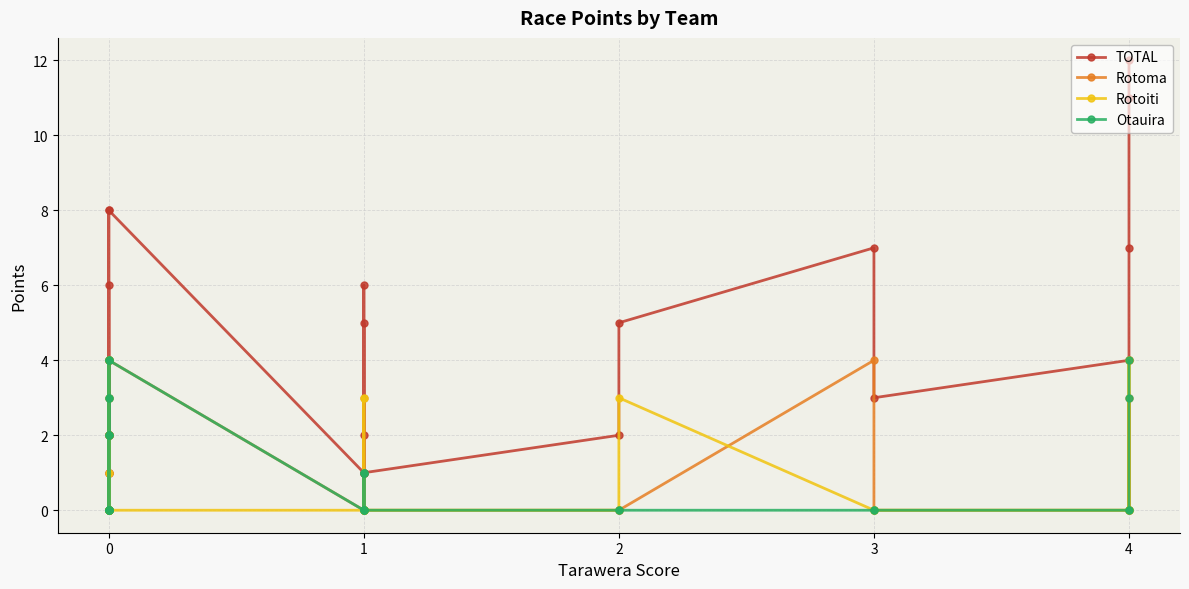

How many lines are shown in the chart?

4